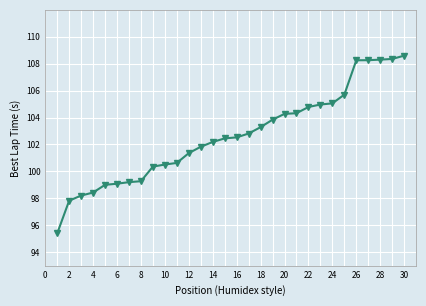

What is the difference between the maximum and second lowest values?

10.8